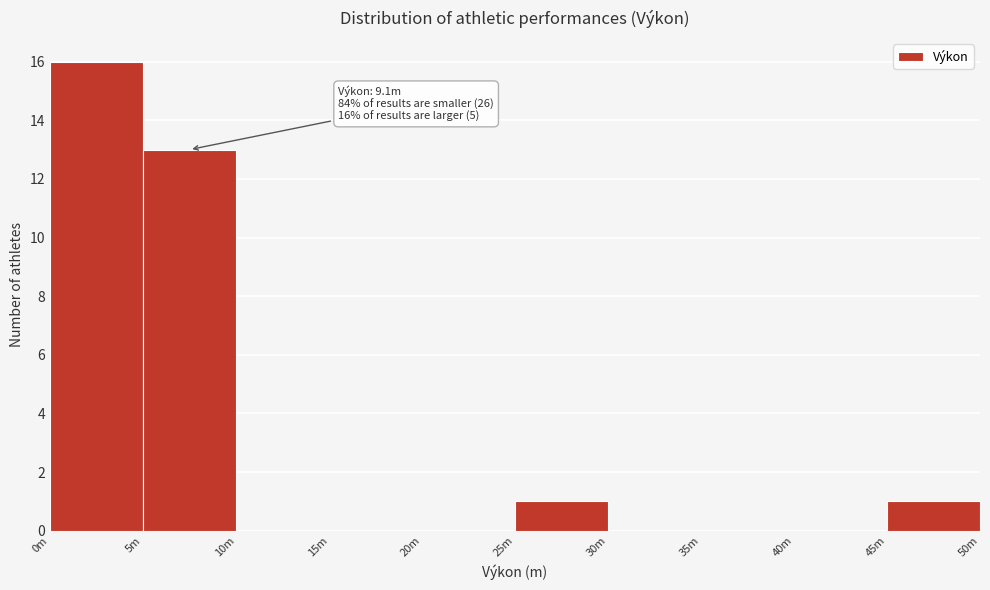

Reading left to right, what are all the values shown in this chart?

0m=16	5m=13	10m=0	15m=0	20m=0	25m=1	30m=0	35m=0	40m=0	45m=1